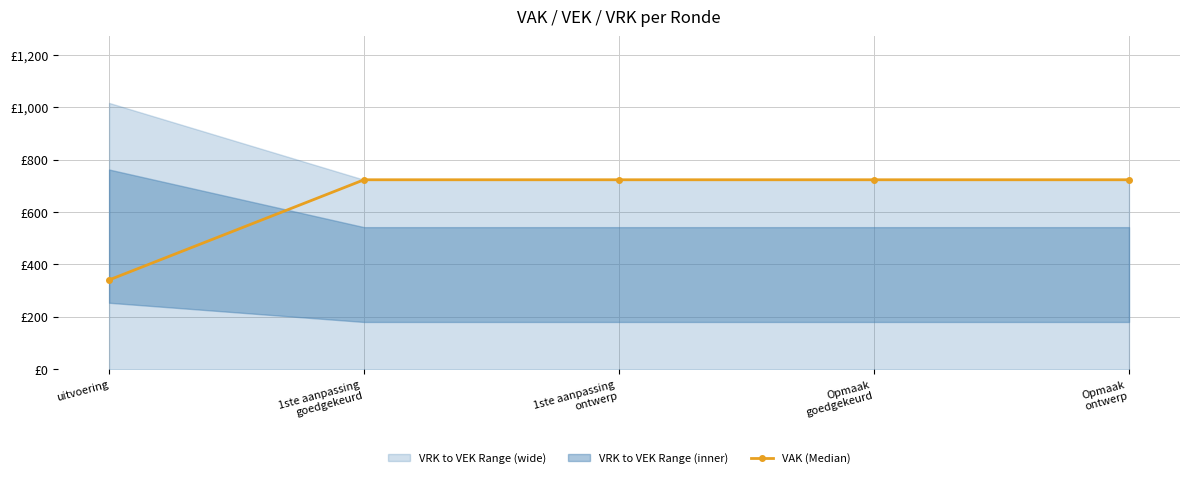

What is the change in value from uitvoering to 1ste aanpassing
ontwerp?

+382